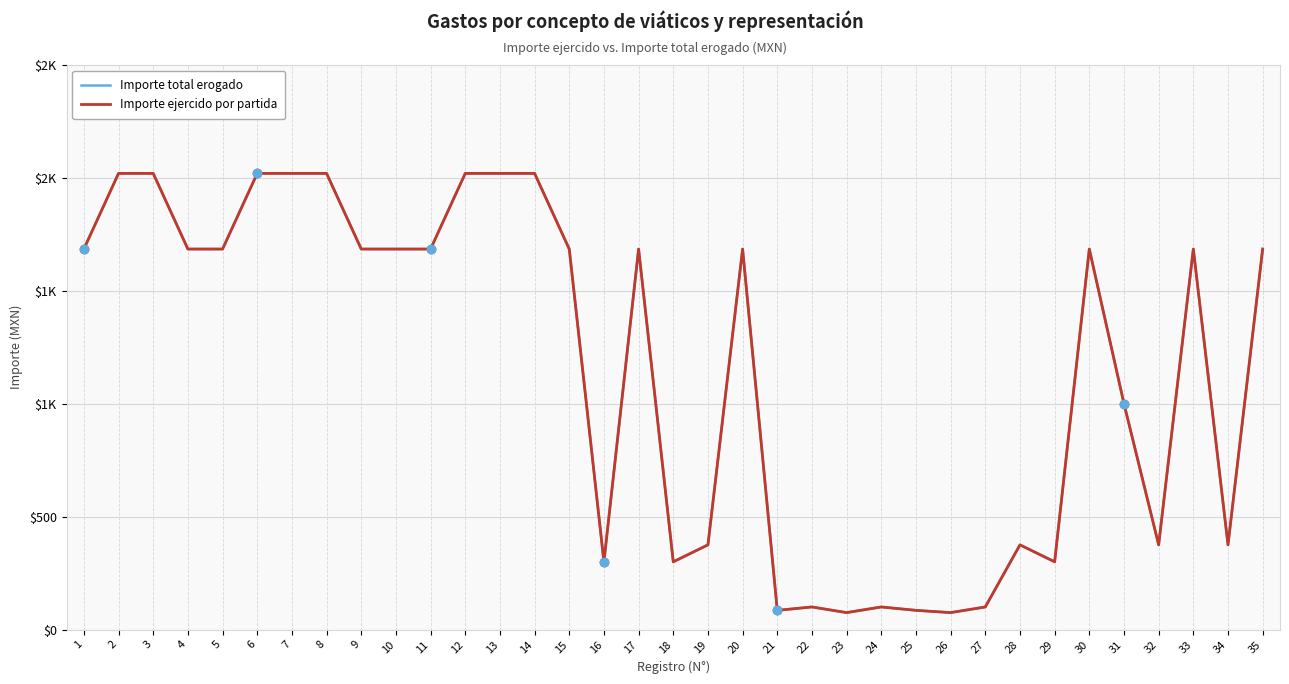

What is the total value across all series at 7?

4040